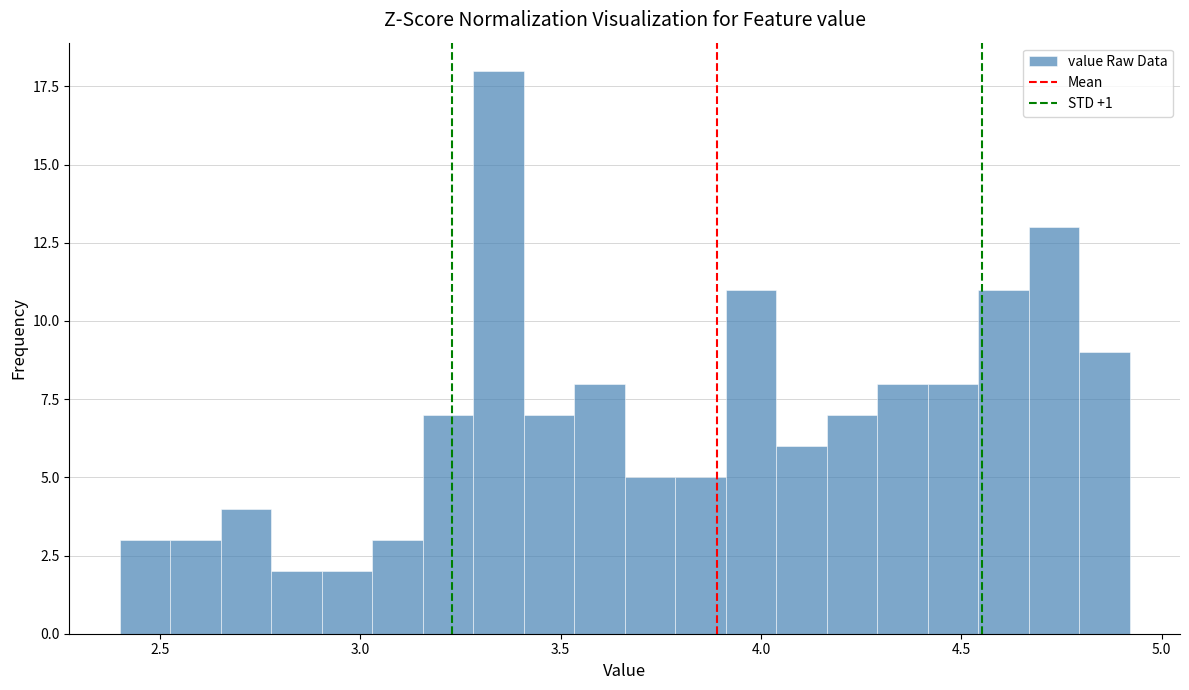

Around what value on the x-axis is the tallest bar? Give the approximate position of its centre, as read against the axis.

3.35